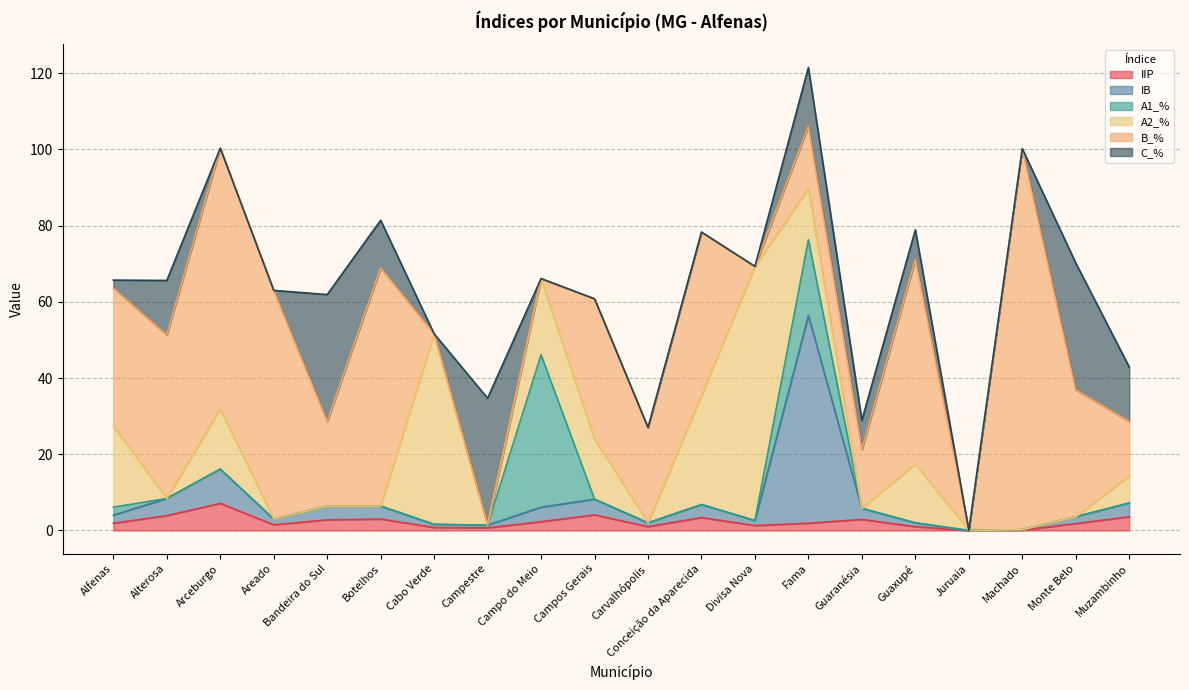

Does the chart have visible grid lines?

Yes